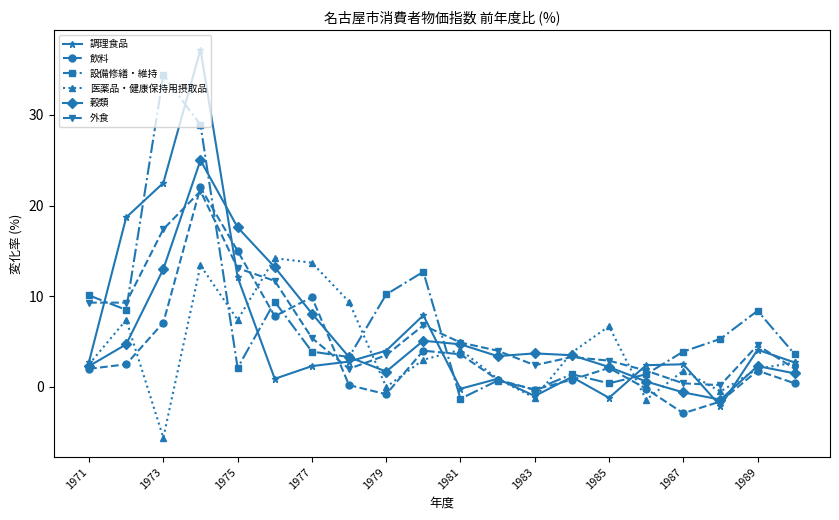

What is the value of the 医薬品・健康保持用摂取品 point at the 6th from the left?

14.2